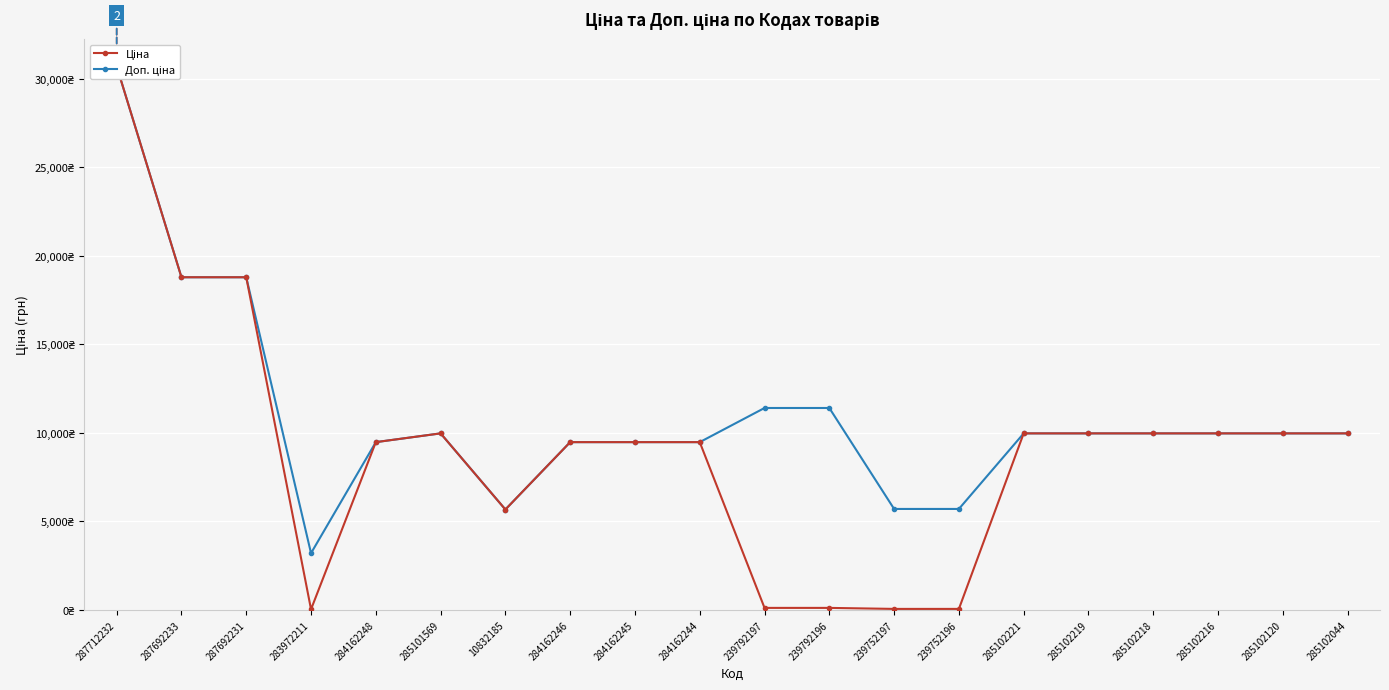

What is the difference between the Доп. ціна values at 285102218 and 284162246?

494.9